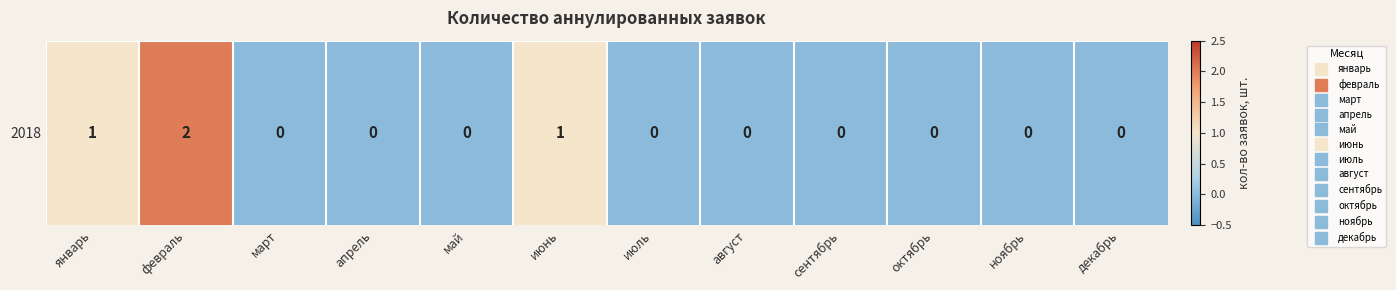

Rank the categories by value from lowest to highest.

март, апрель, май, июль, август, сентябрь, октябрь, ноябрь, декабрь, январь, июнь, февраль